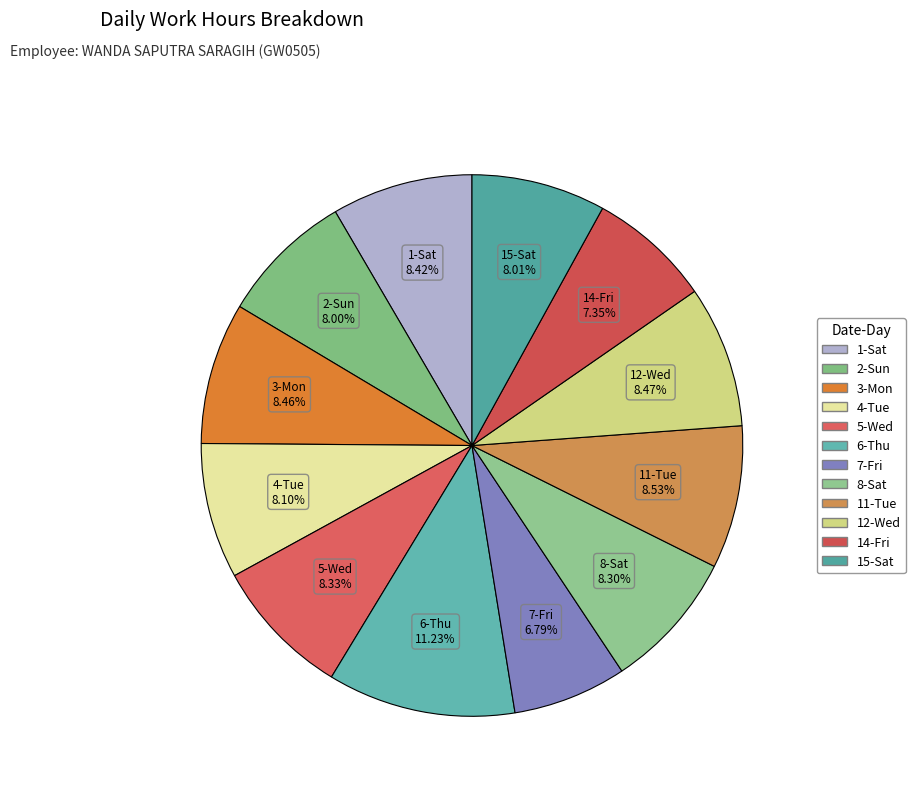

Does 14-Fri represent more than half of the total?

No